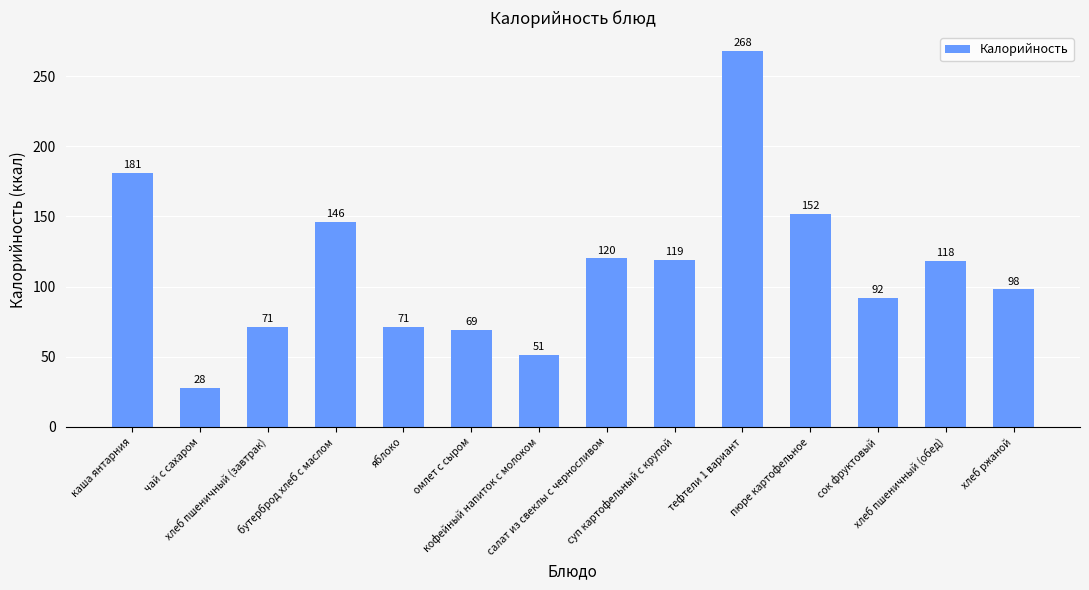

At which category does the chart reach its minimum across all series?

чай с сахаром